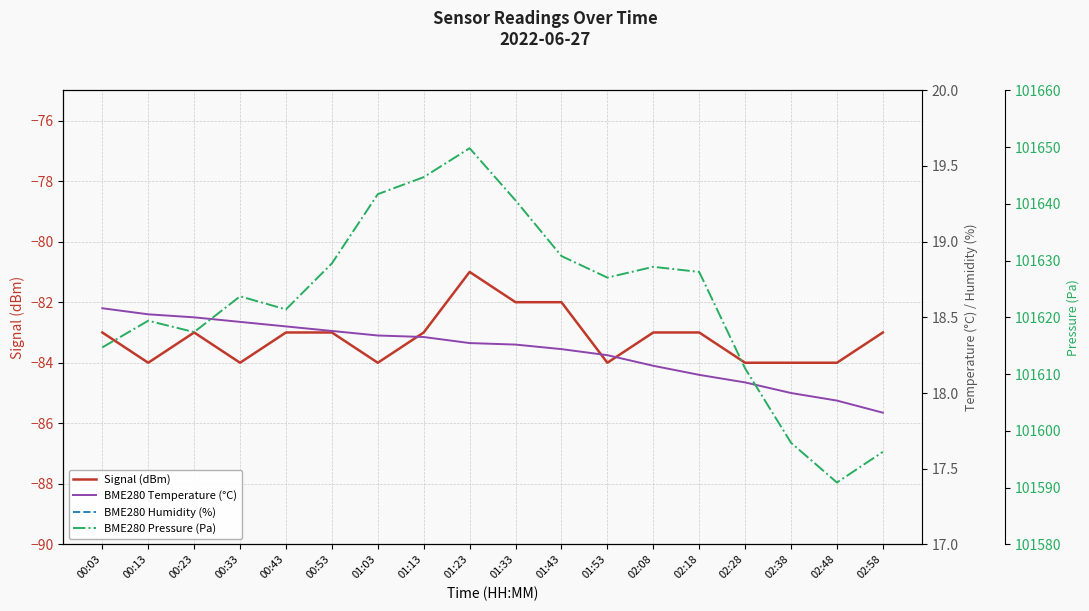

True or false: BME280 Temperature (°C) and Signal (dBm) intersect in this chart.

False